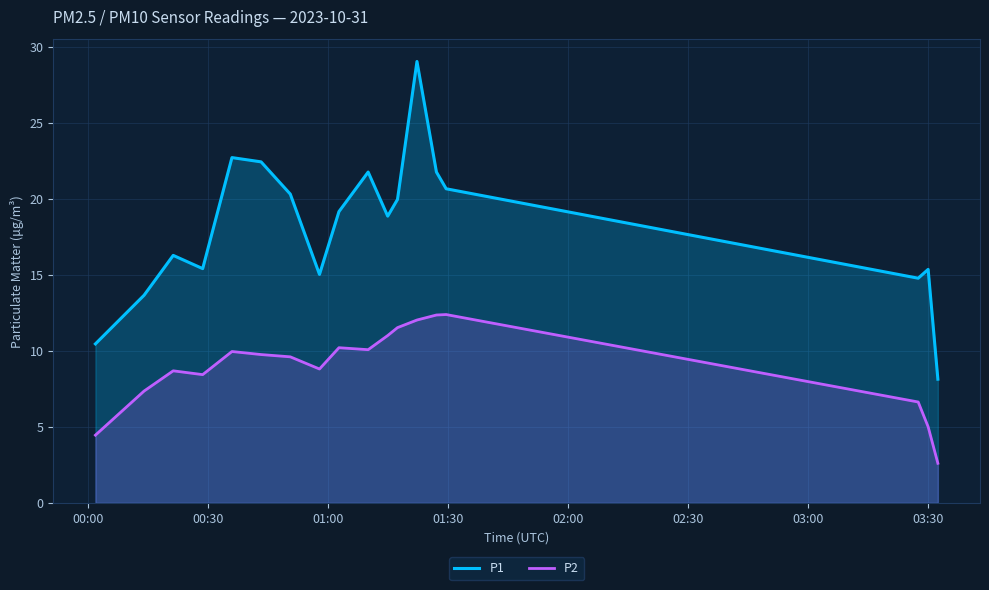

How many values in the P1 series are below 19?

9